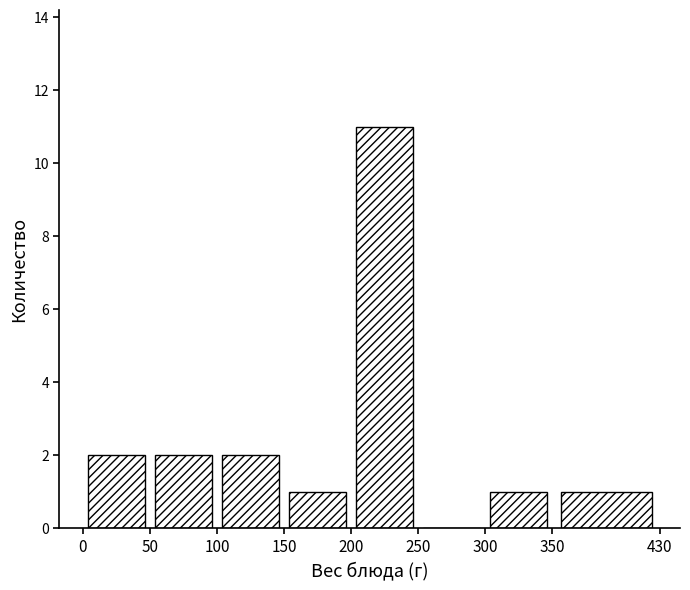

Reading left to right, transcribe this chart: for each bar, give the range it covers on the x-axis and its height. The values are not printed on the chart, so give them approximately, as read against the axis.

0 to 50: 2
50 to 100: 2
100 to 150: 2
150 to 200: 1
200 to 250: 11
250 to 300: 0
300 to 350: 1
350 to 430: 1